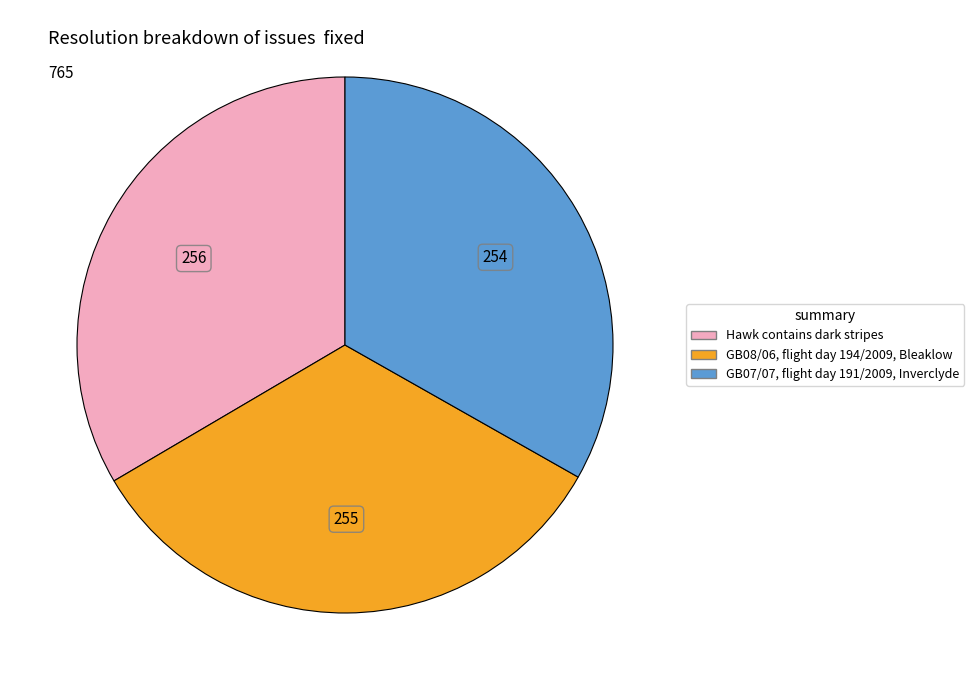

Is there a majority slice in this chart?

No